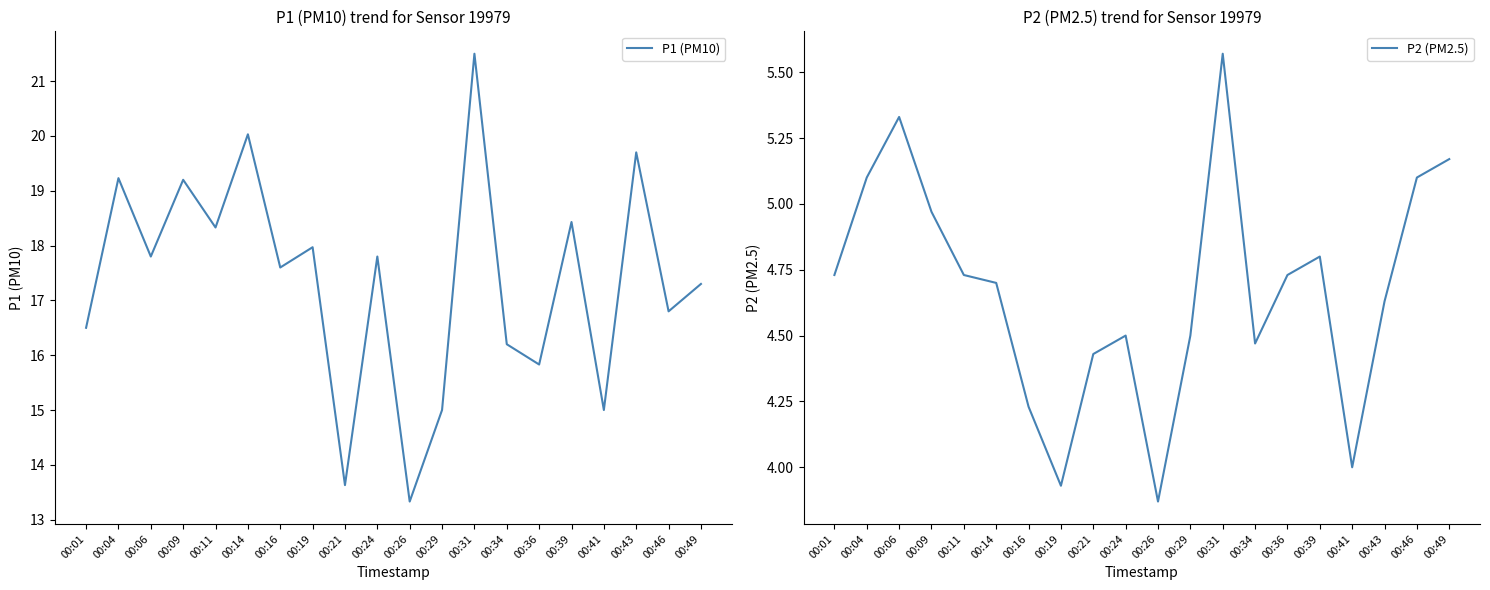

How many values in the P1 (PM10) series are below 17?

8